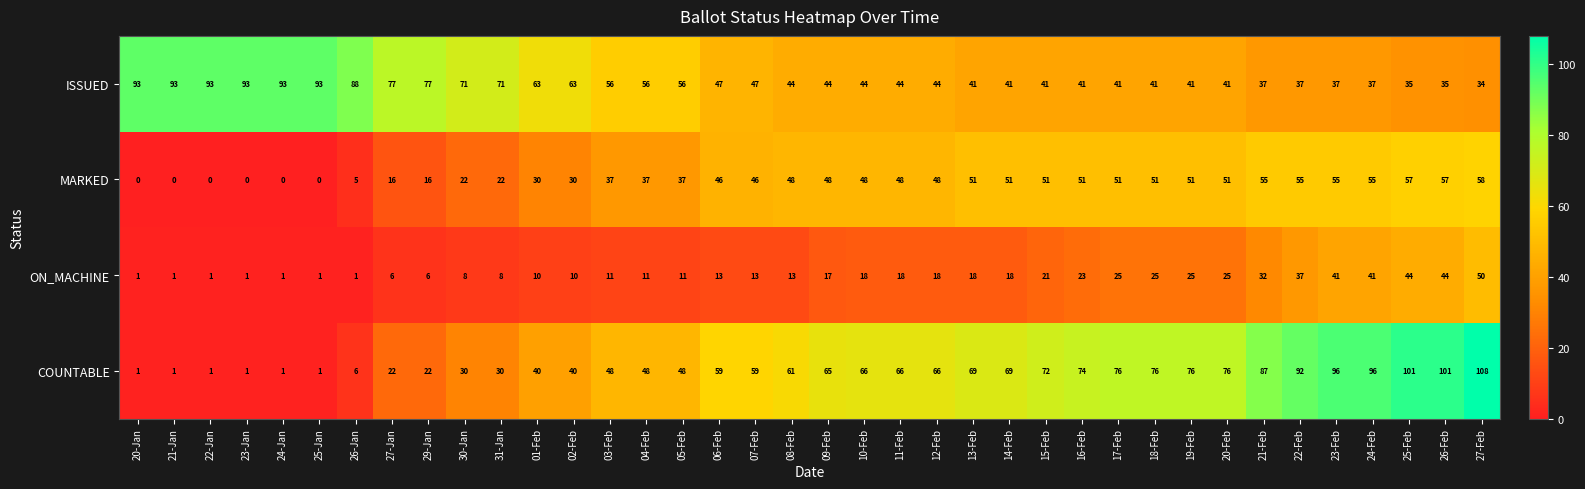

Which series changed the most between 22-Jan and 13-Feb?

COUNTABLE